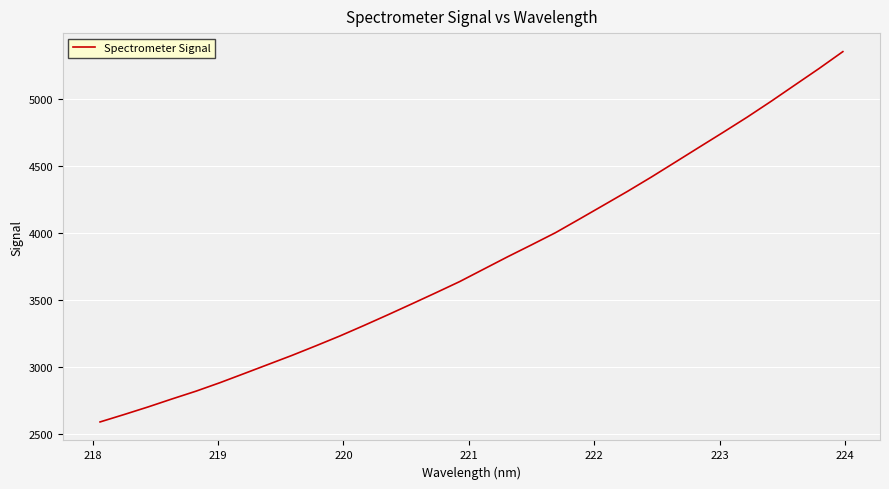

What is the difference between the maximum and minimum values?

2765.7